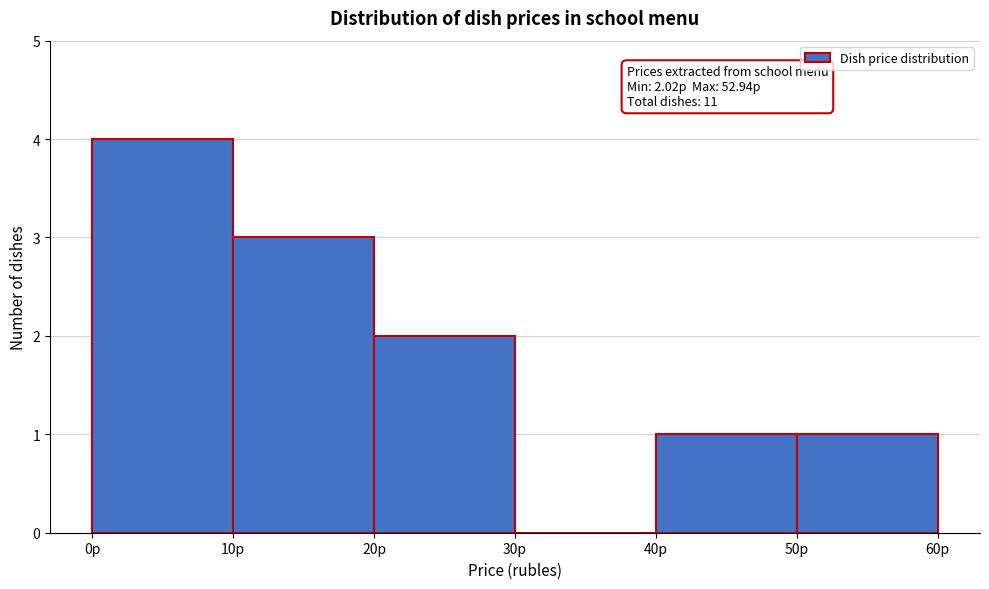

Over which range of the x-axis is the bar tallest?

0 to 10